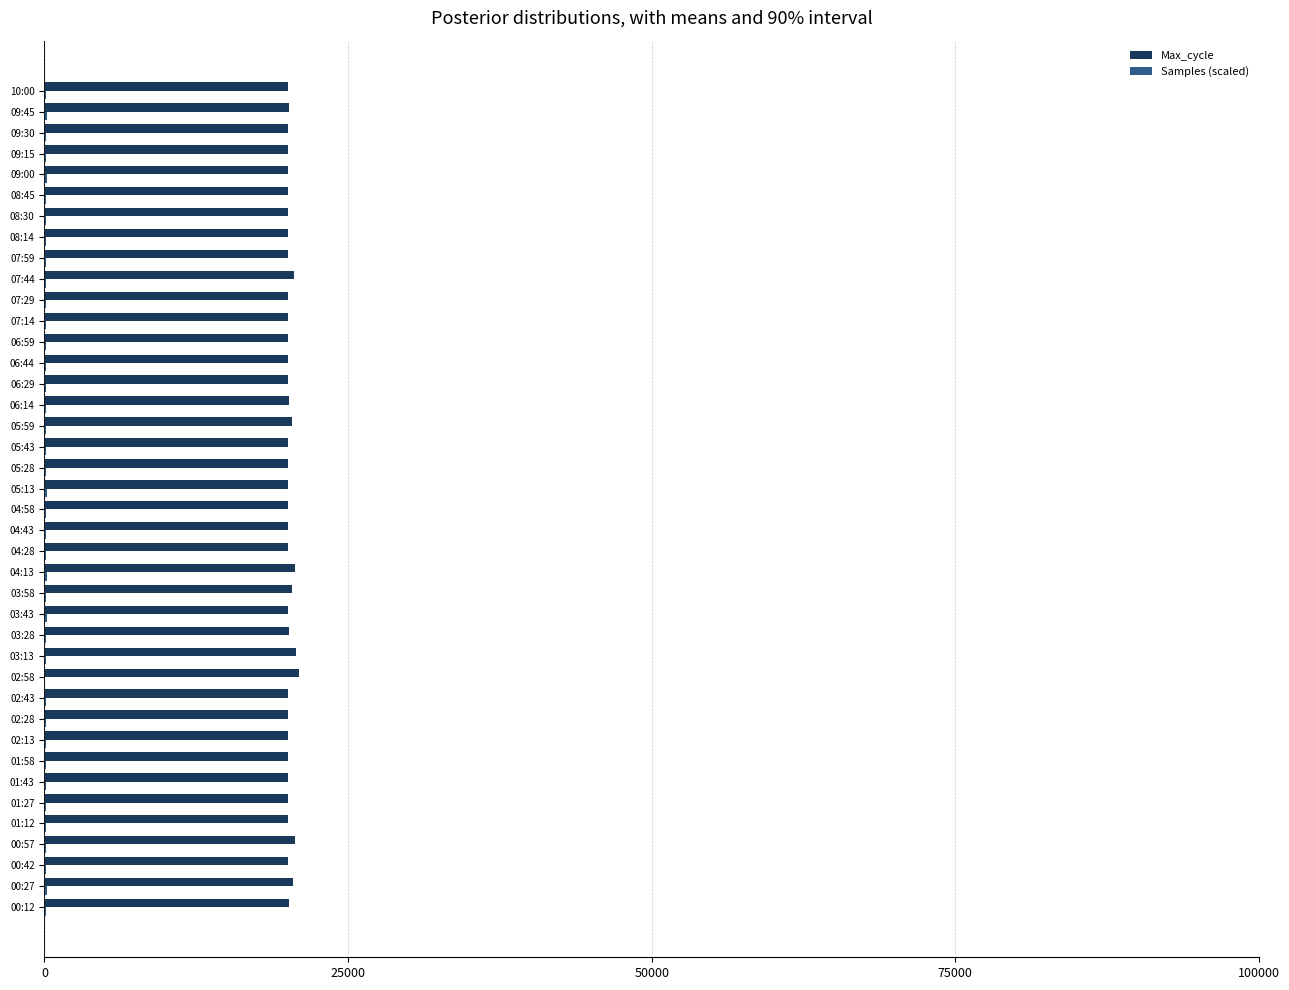

What is the maximum value shown in the chart?

20948.0